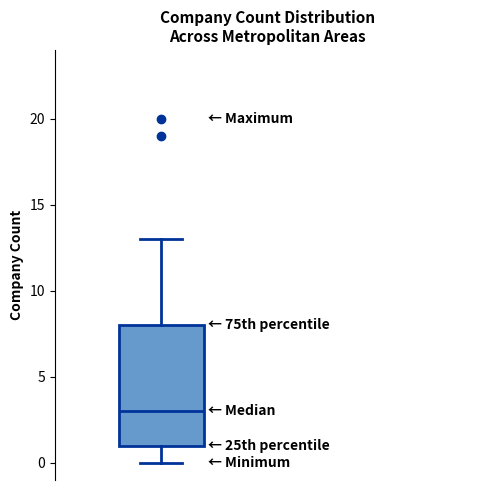

Transcribe this box plot: give where the median line is, the range the box spans, and where the two whiskers end, as read against the y-axis. The values are not printed on the chart, so give them approximately, as read against the axis.

median 3, box 1 to 8, whiskers 0 to 13